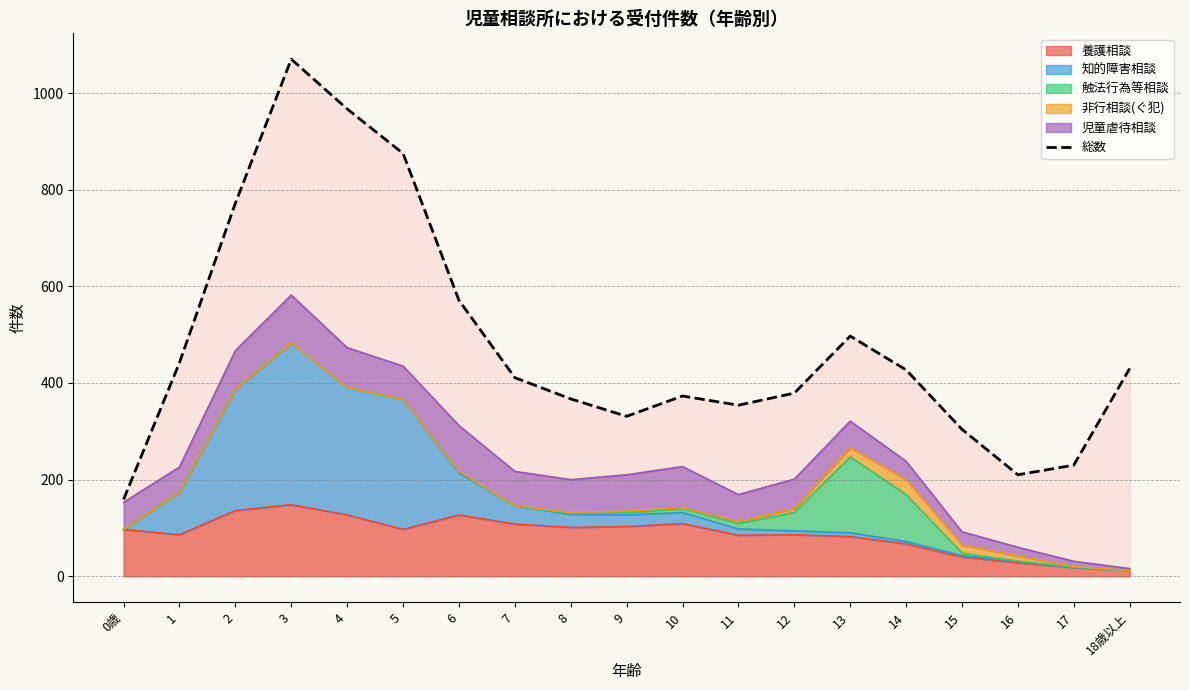

What position from the right is 1?

18